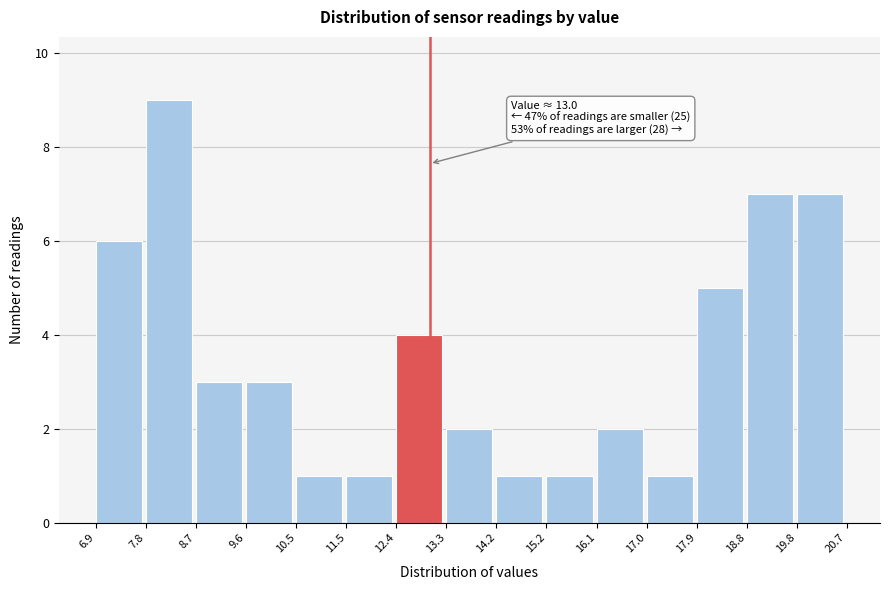

Over which range of the x-axis is the bar tallest?

7.8 to 8.7